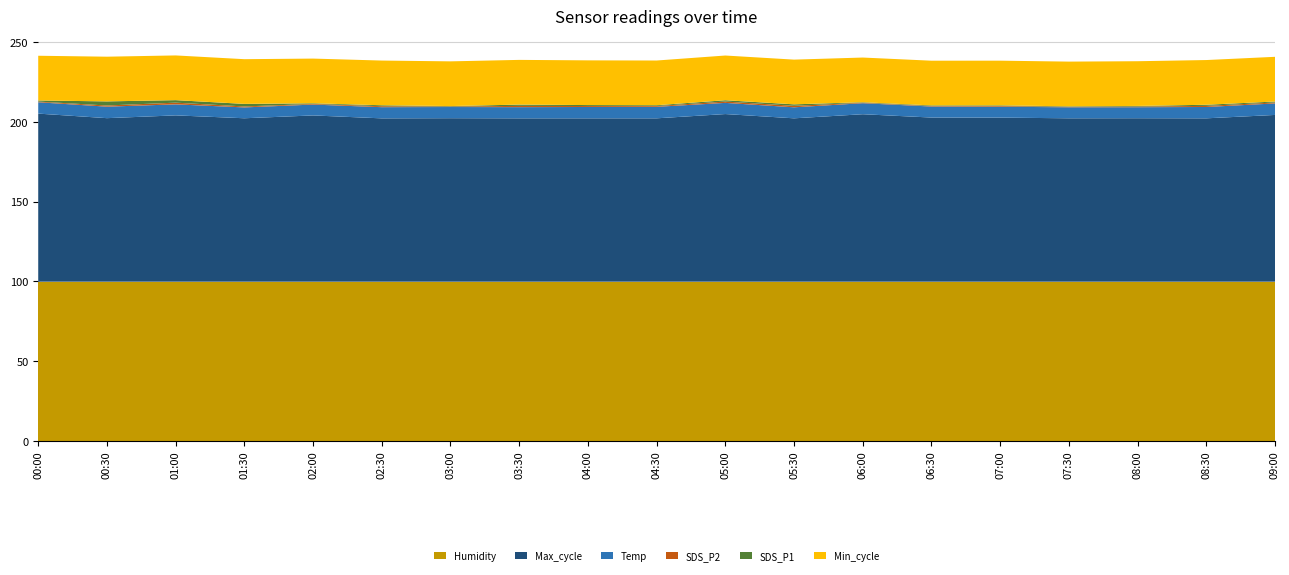

What is the lowest value of the Humidity series?

99.9